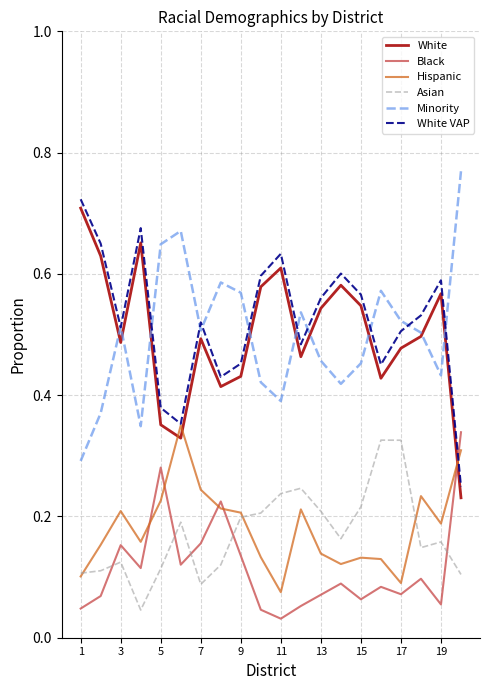

True or false: Hispanic and Minority intersect in this chart.

False